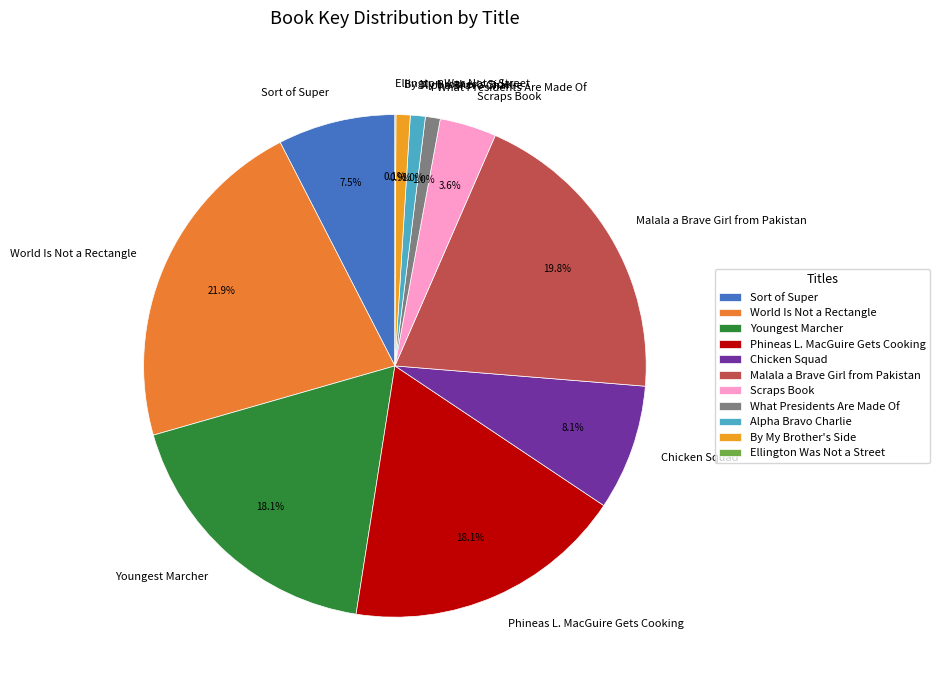

To the nearest percent, what is the difference between the Alpha Bravo Charlie and Scraps Book slice percentages?

3%